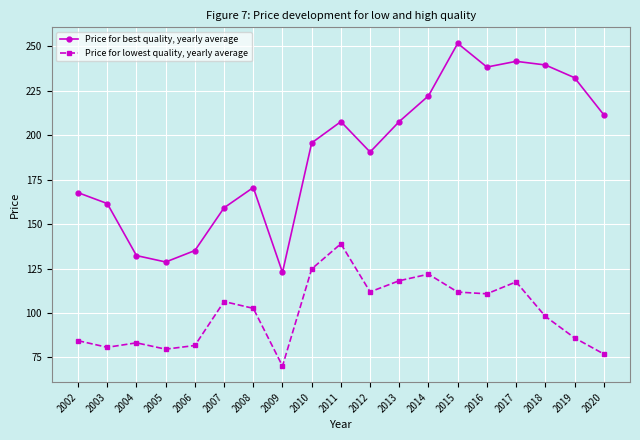

Is the value of Price for lowest quality, yearly average at 2019 greater than the value of Price for best quality, yearly average at 2012?

No